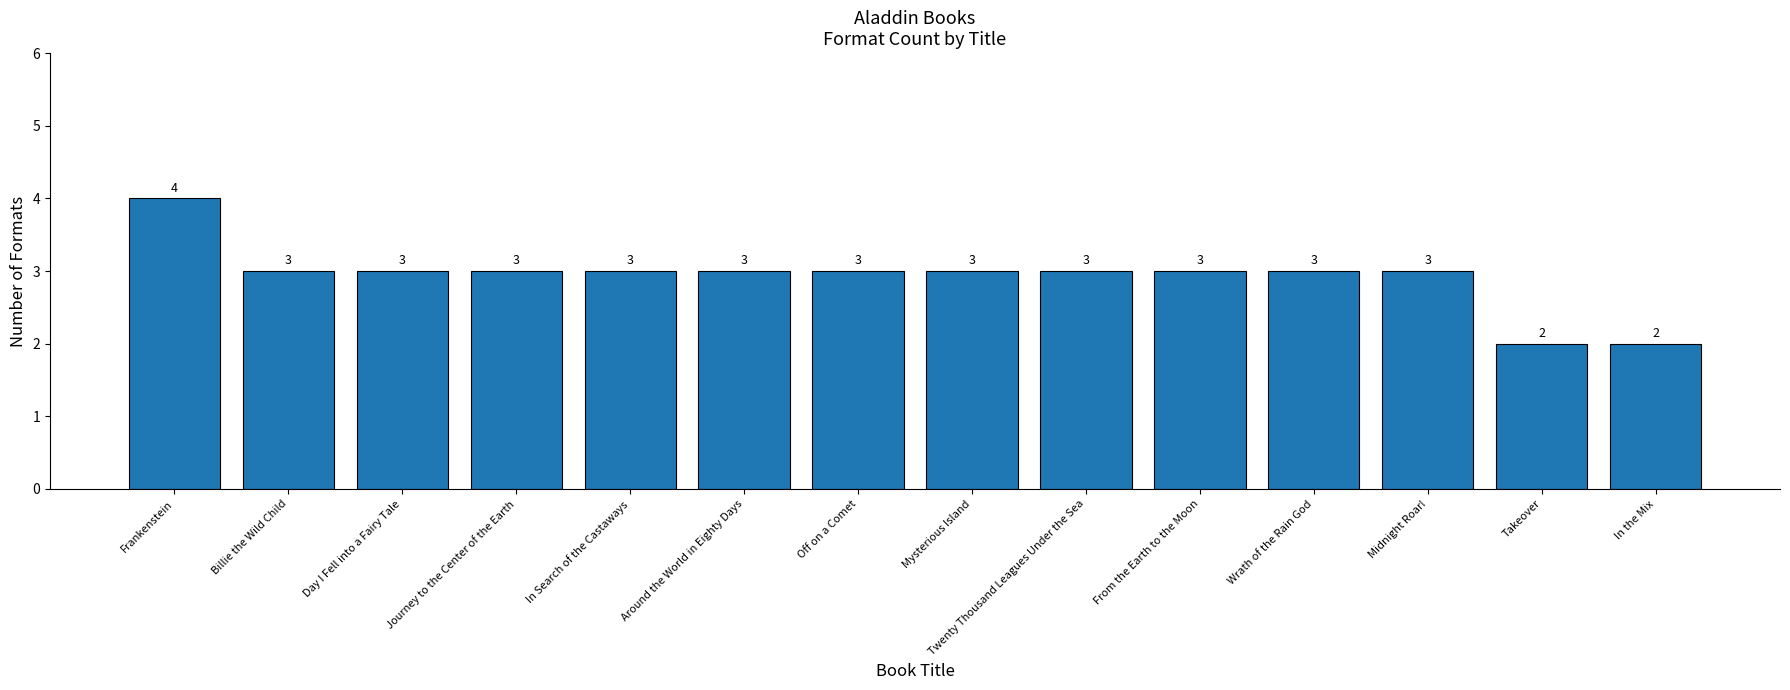

What is the approximate value at Journey to the Center of the Earth?

3